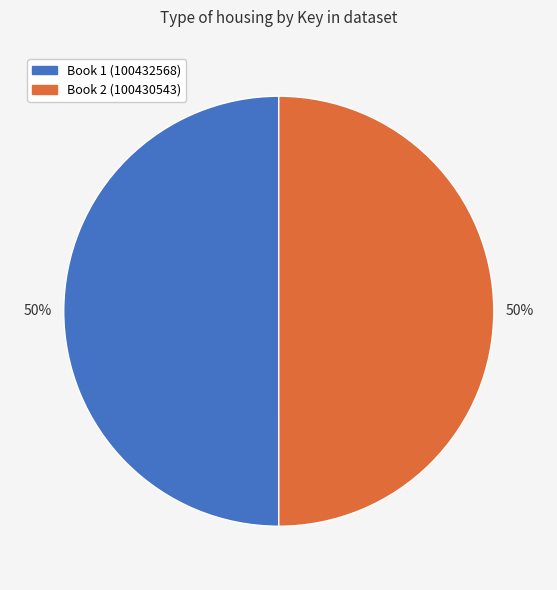

True or false: Book 1 (100432568) accounts for 50% of the total.

True